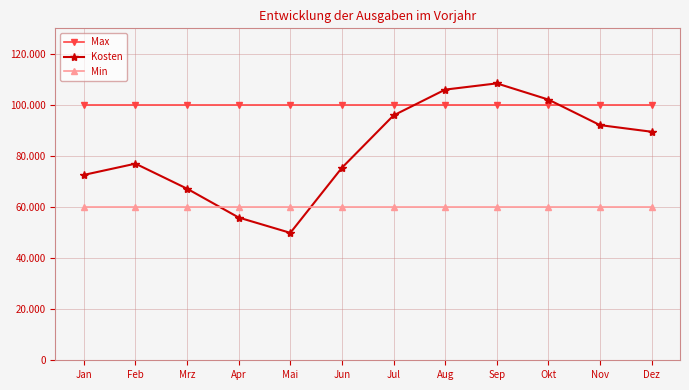

At which label is Min closest to 60000?

Jan